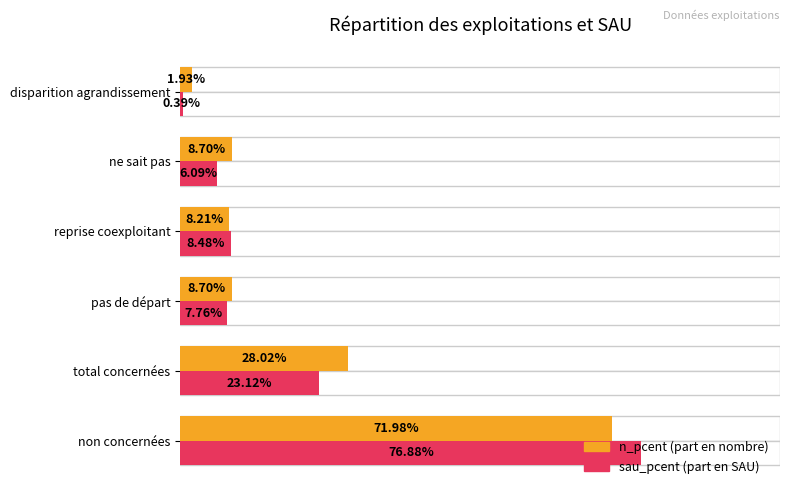

What position from the left is non concernées?

1